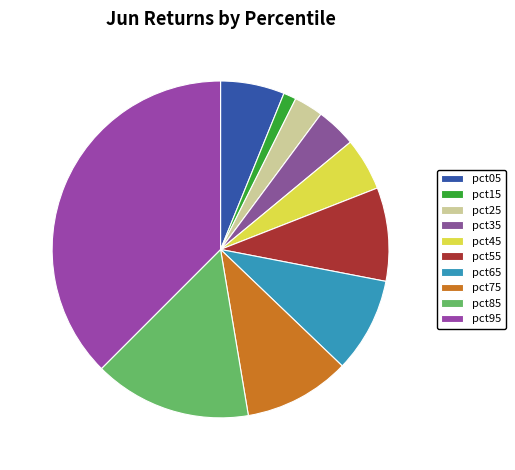

Does pct25 account for over 50% of the chart?

No